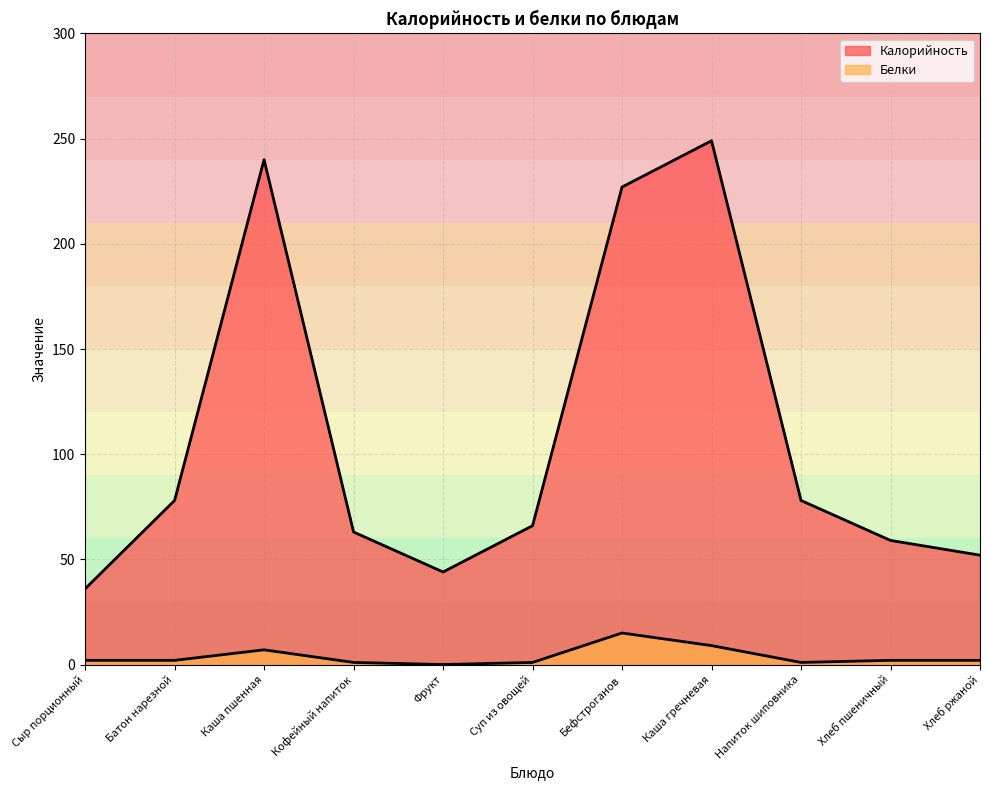

What is the total value across all series at Суп из овощей?

67